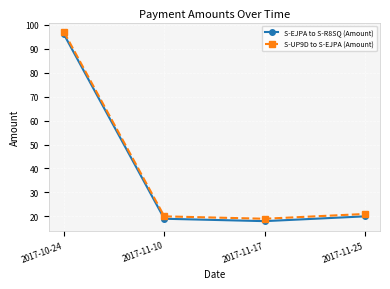

What is the average value of the S-EJPA to S-R8SQ (Amount) series?

38